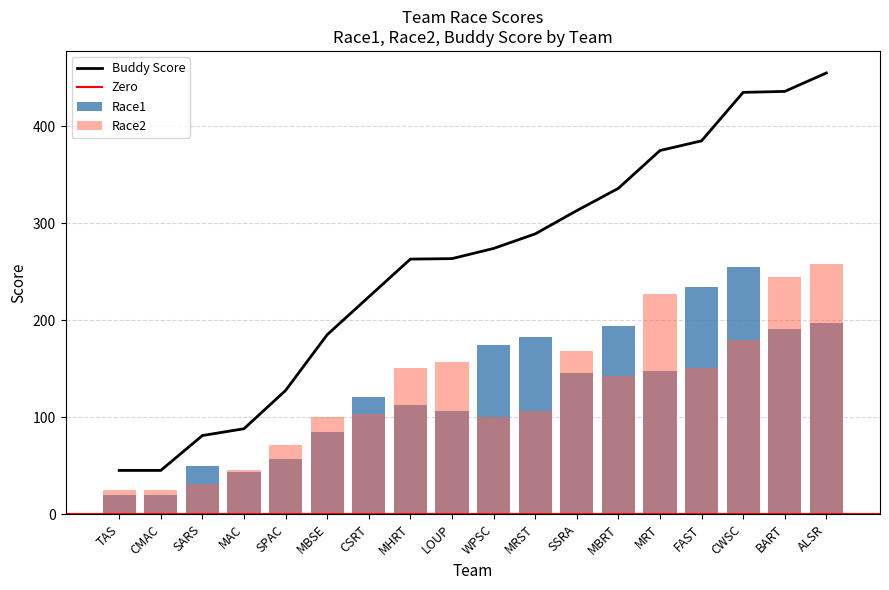

What is the maximum value for Race2?

258.0